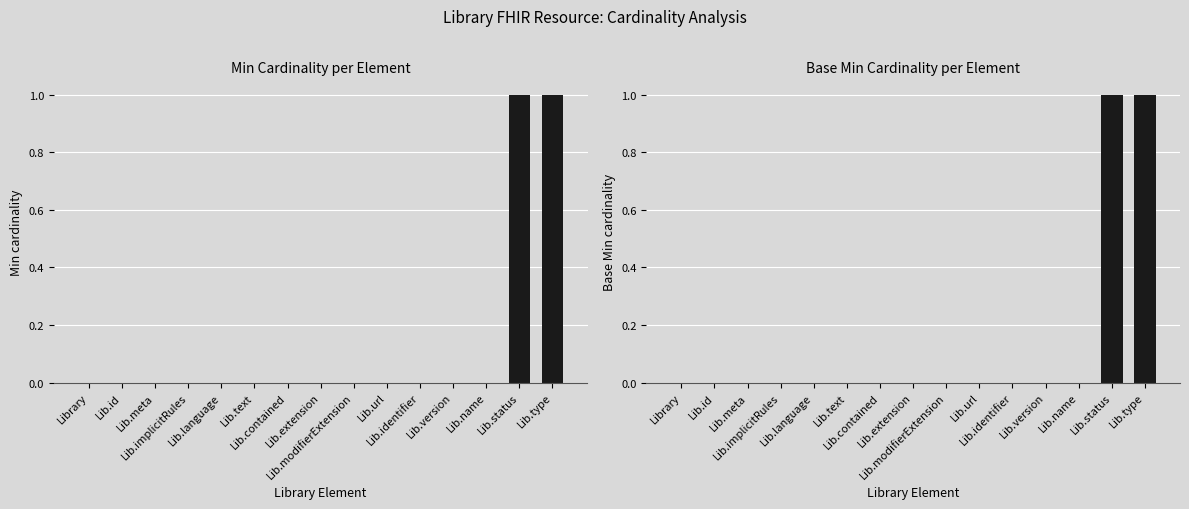

Count the number of categories in the chart.

15